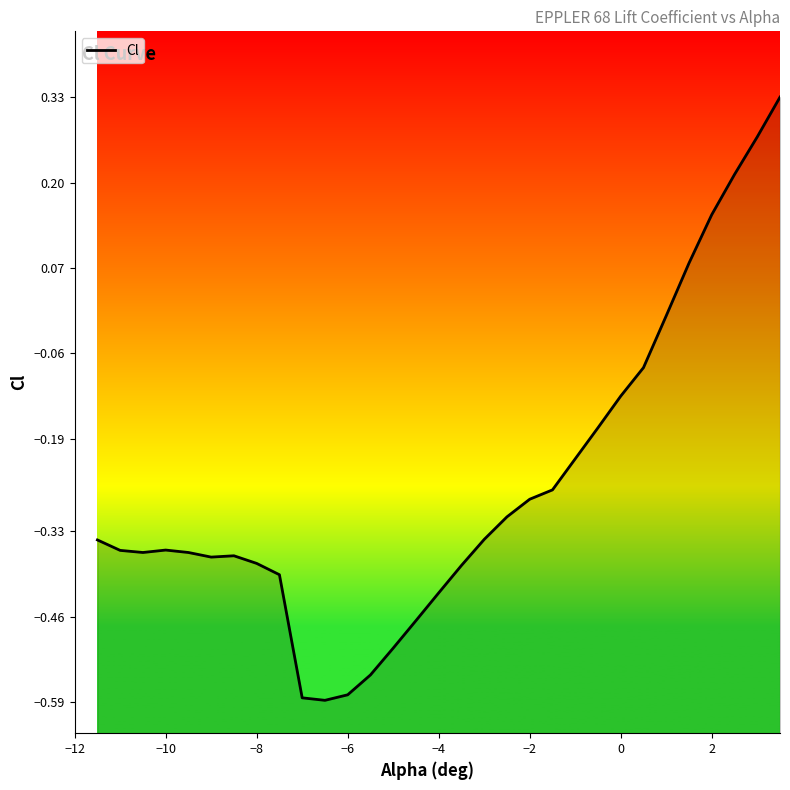

How many positive values are there?

5